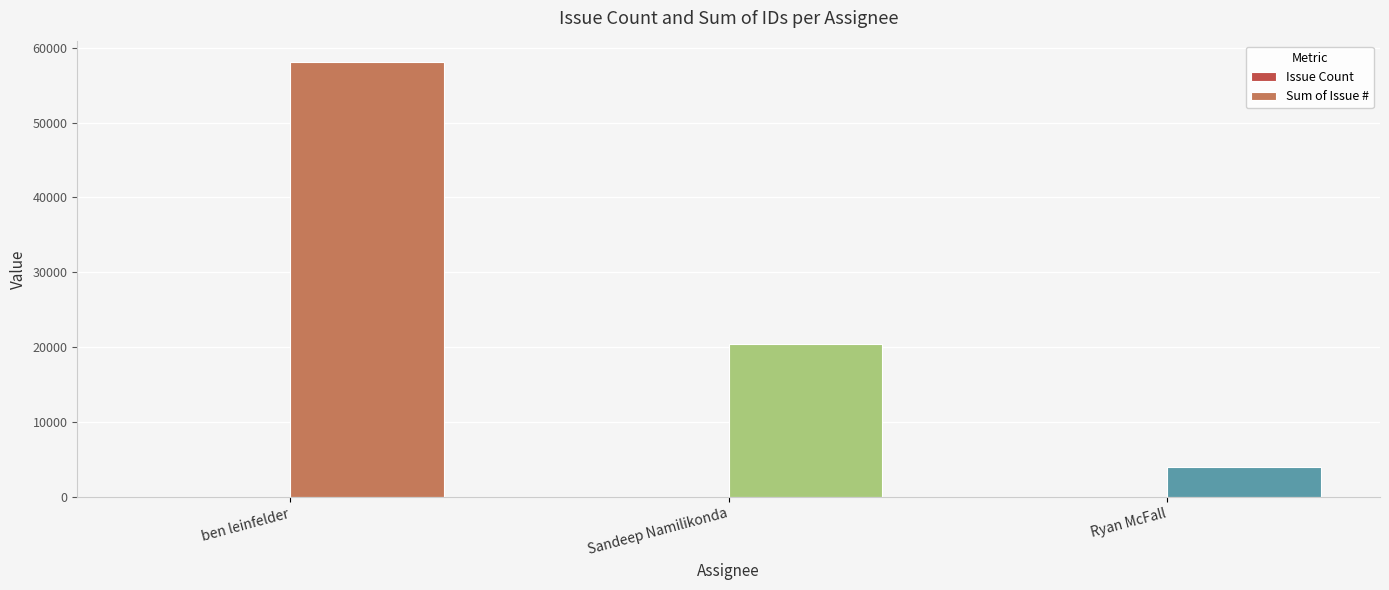

How many groups of bars are there?

3